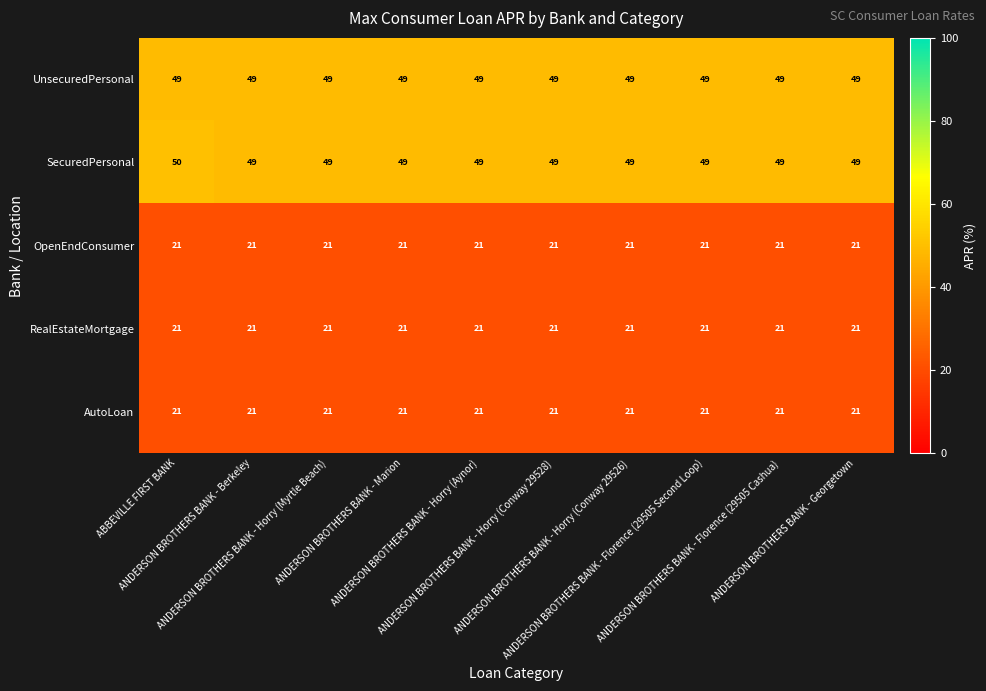

Which series has the widest spread of values?

SecuredPersonal